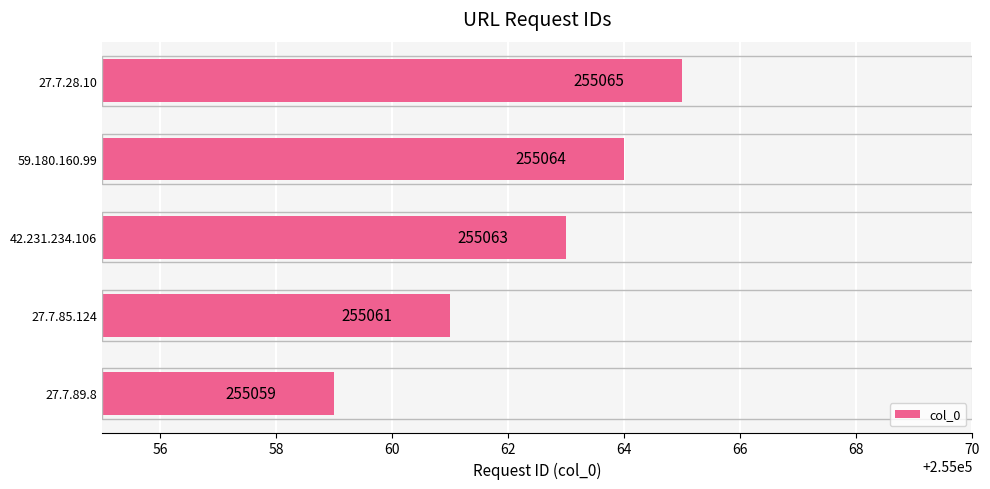

What is the ratio of the value at 42.231.234.106 to the value at 27.7.28.10?

1.0